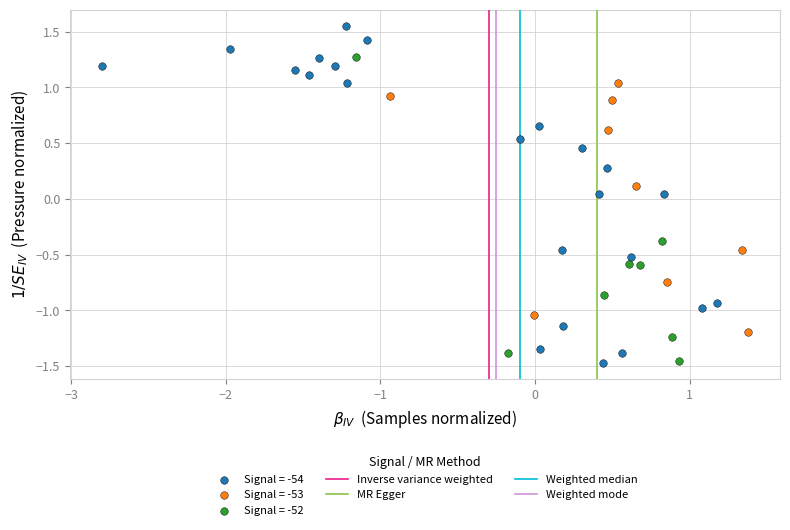

Which series reaches the maximum Y coordinate?

Signal = -54